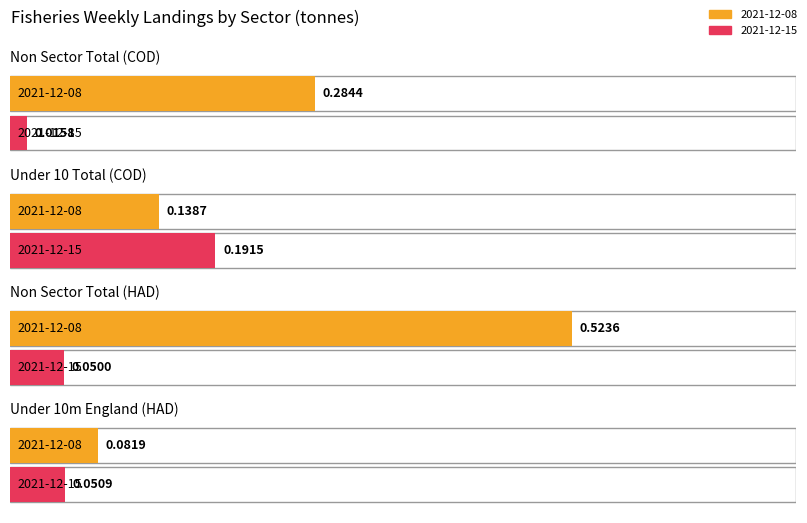

Reading left to right, transcribe all the data shown in this chart.

2021-12-08: 0.3	0.1	0.5	0.1
2021-12-15: 0.0	0.2	0.1	0.1